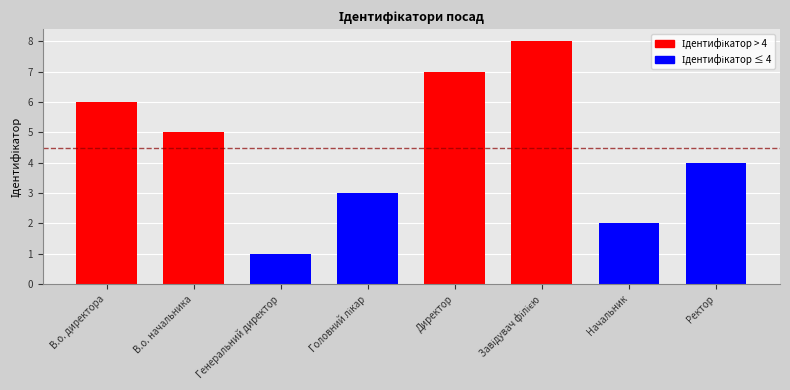

What is the difference between the maximum and minimum values?

7